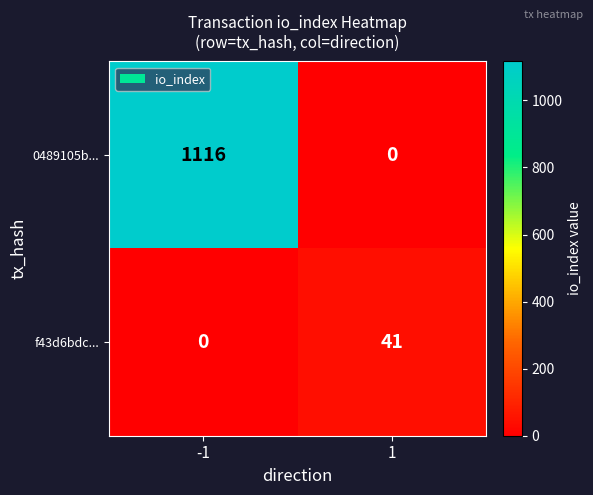

What is the difference between the f43d6bdc... values at -1 and 1?

41